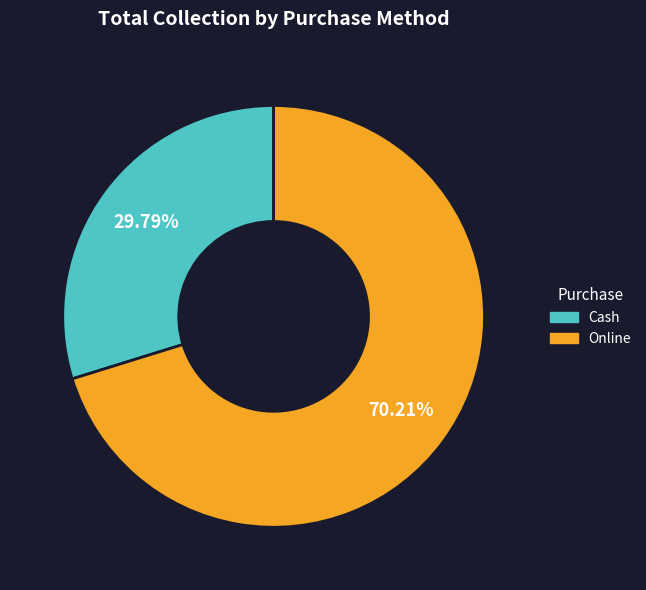

To the nearest percent, what is the difference between the largest and smallest slice percentages?

40%